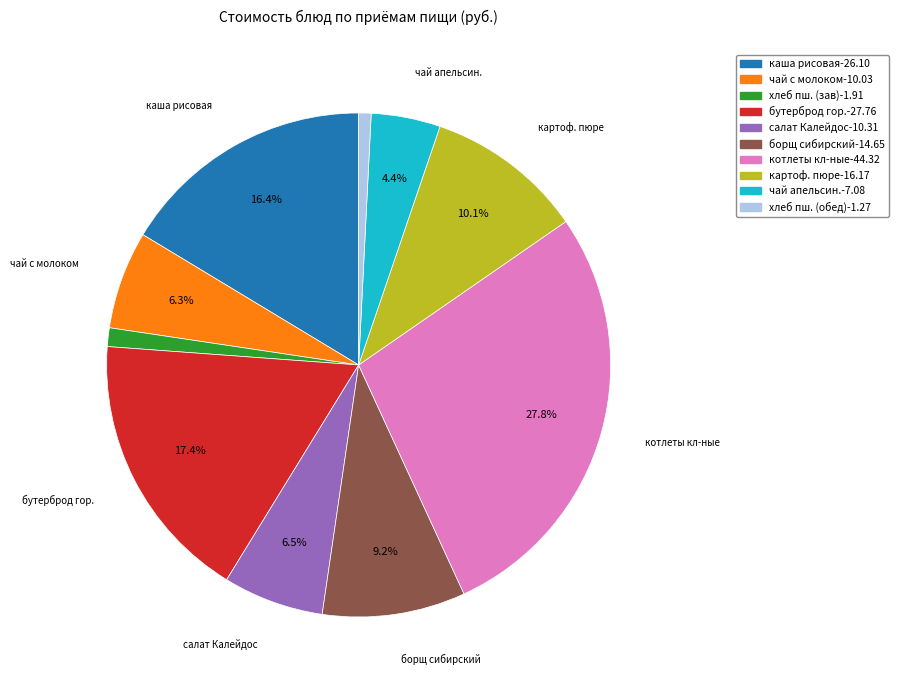

Is there any slice that represents more than half of the pie?

No